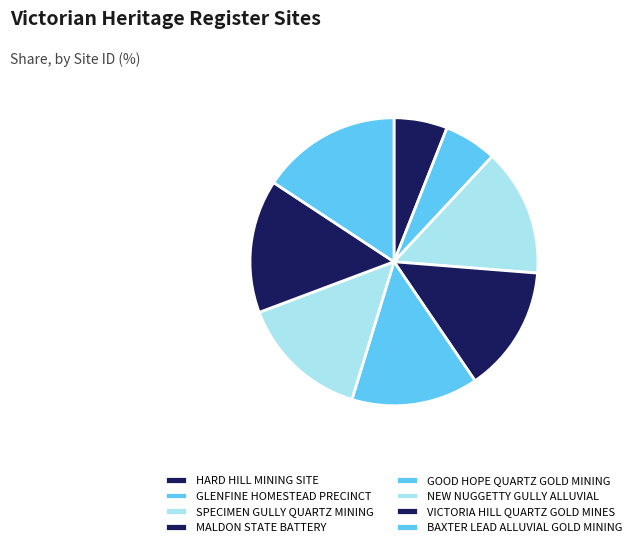

Count the number of slices in the pie.

8